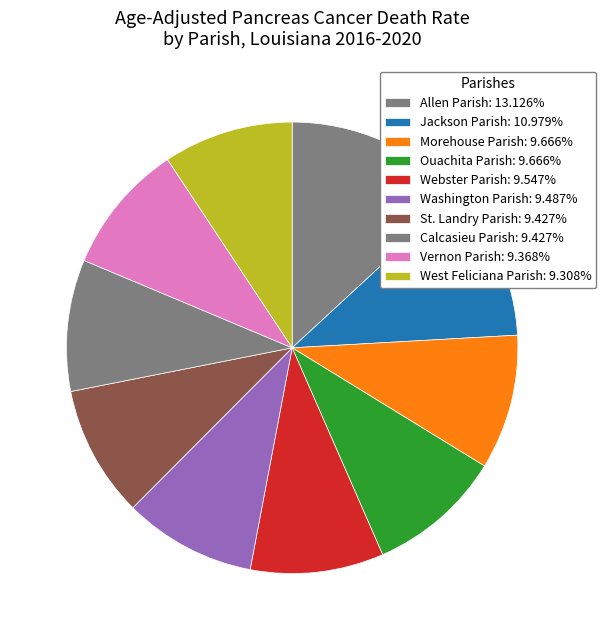

True or false: West Feliciana Parish accounts for 9% of the total.

True